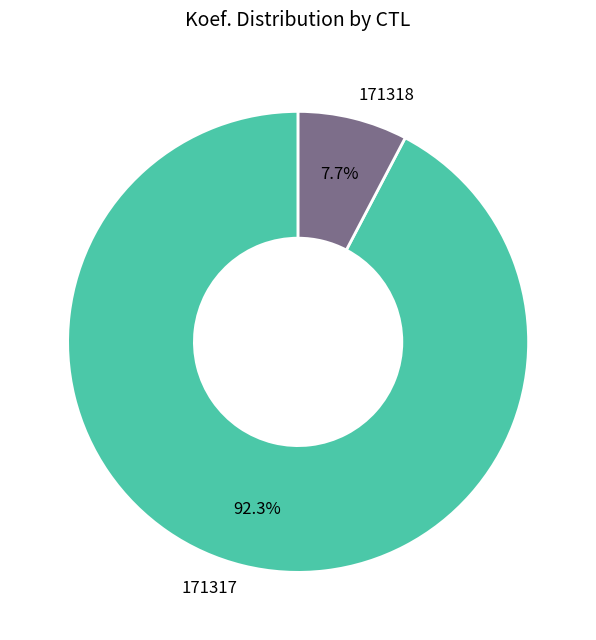

To the nearest percent, what is the combined percentage of 171317 and 171318?

100%